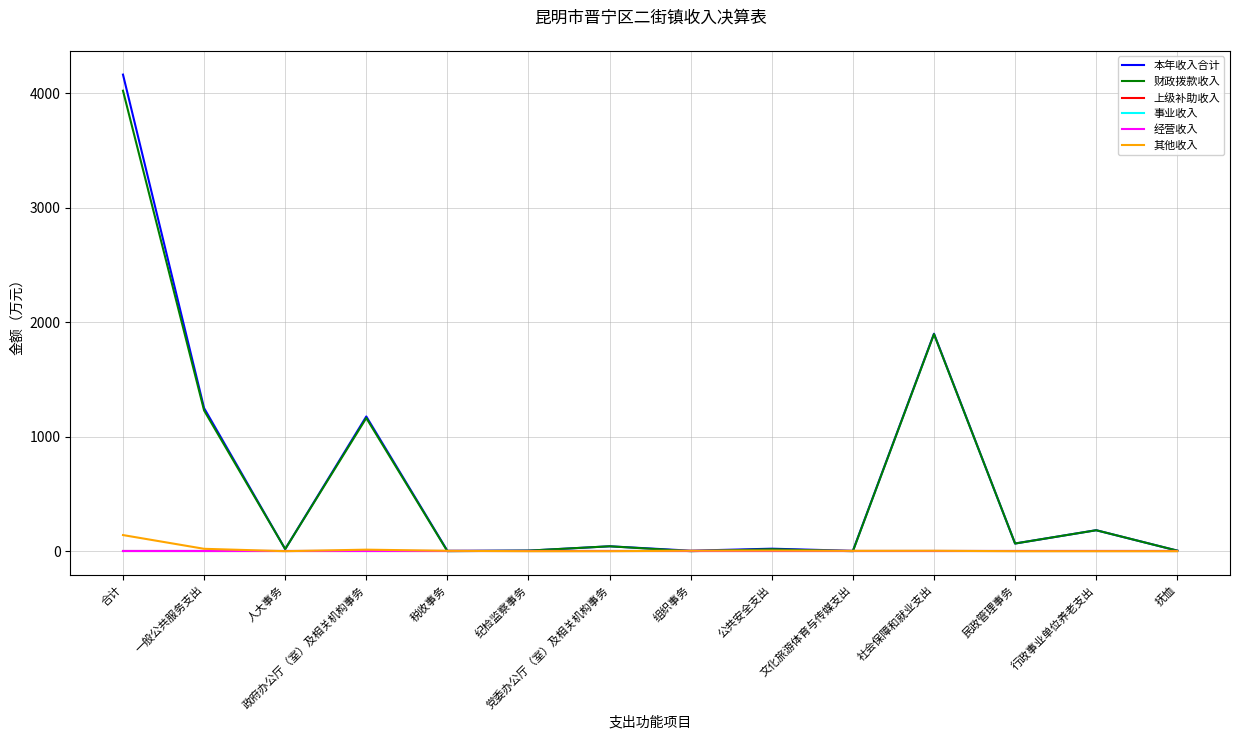

True or false: 财政拨款收入 and 其他收入 cross at least once.

True